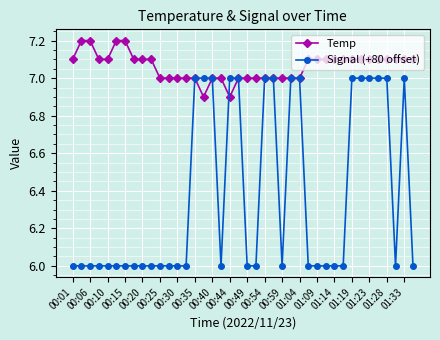

Rank the series by their maximum value, from lowest to highest.

Signal (+80 offset), Temp